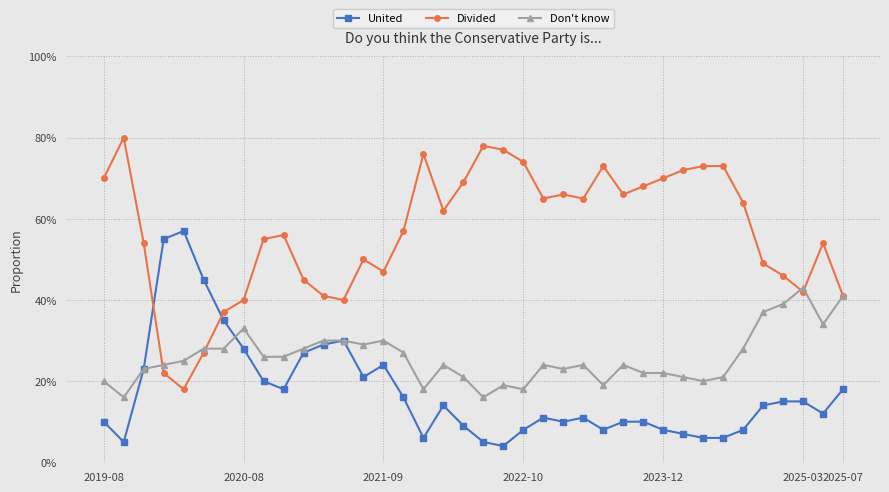

How many times do United and Don't know cross each other?

1